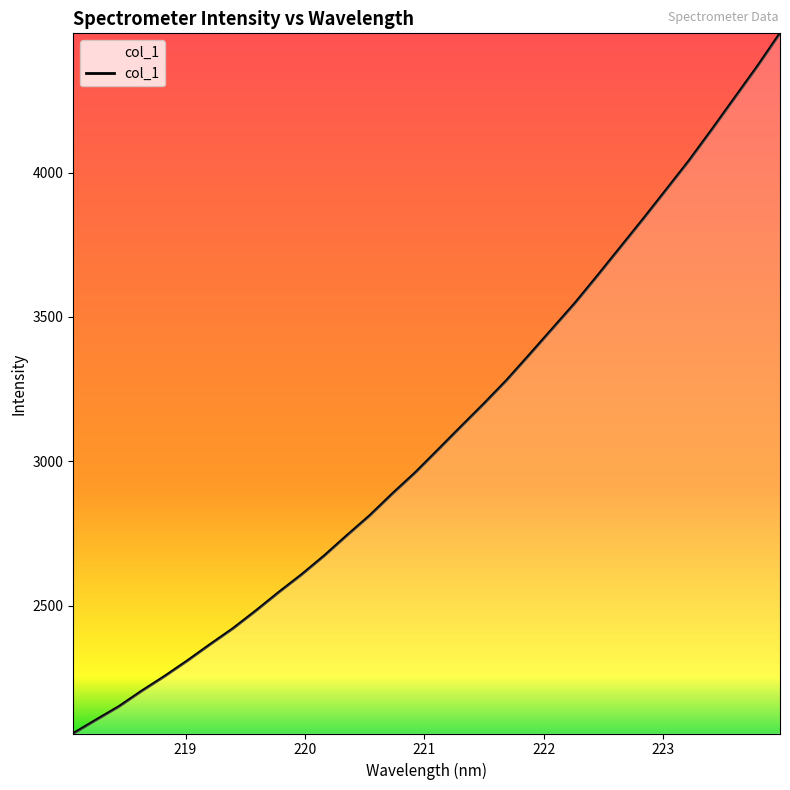

Reading right to left, what are all the values shown in this chart?

4482.2	4366.9	4257.4	4147.7	4040.3	3939.8	3839.5	3741.7	3643.7	3547.6	3458.2	3368.6	3280.4	3198.7	3119.9	3040.2	2961.1	2888.3	2812.2	2743.2	2672.6	2606.8	2545.7	2481.9	2420.7	2365.6	2309.0	2255.1	2204.2	2150.4	2104.1	2057.0